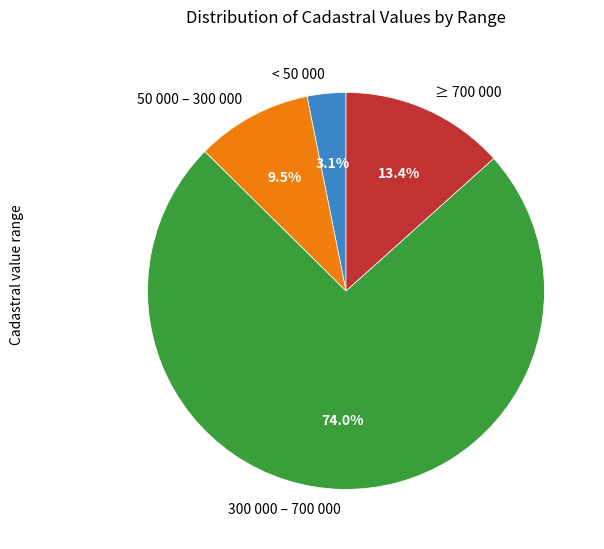

Which has a higher value, < 50 000 or ≥ 700 000?

≥ 700 000